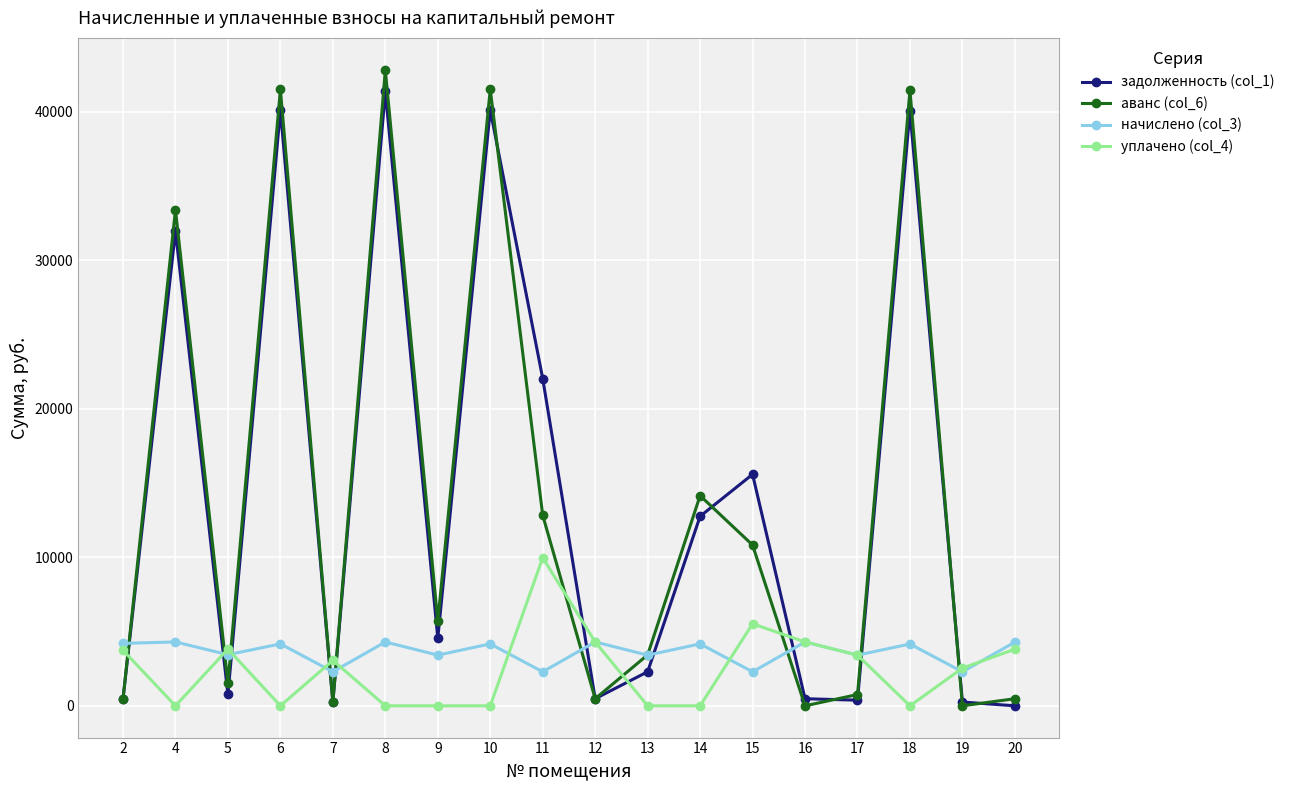

How many distinct data groups are displayed?

4